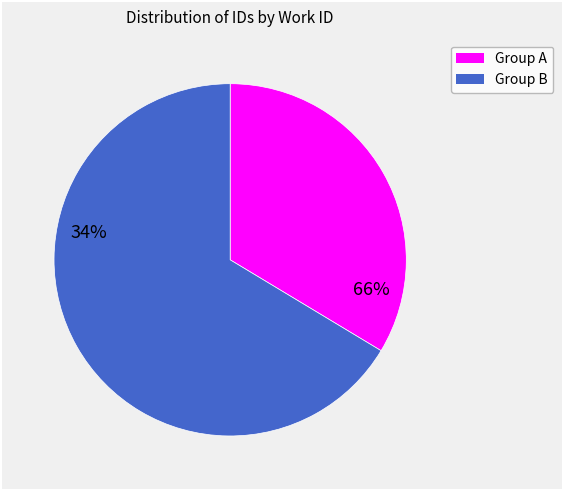

How many slices are in this pie chart?

2